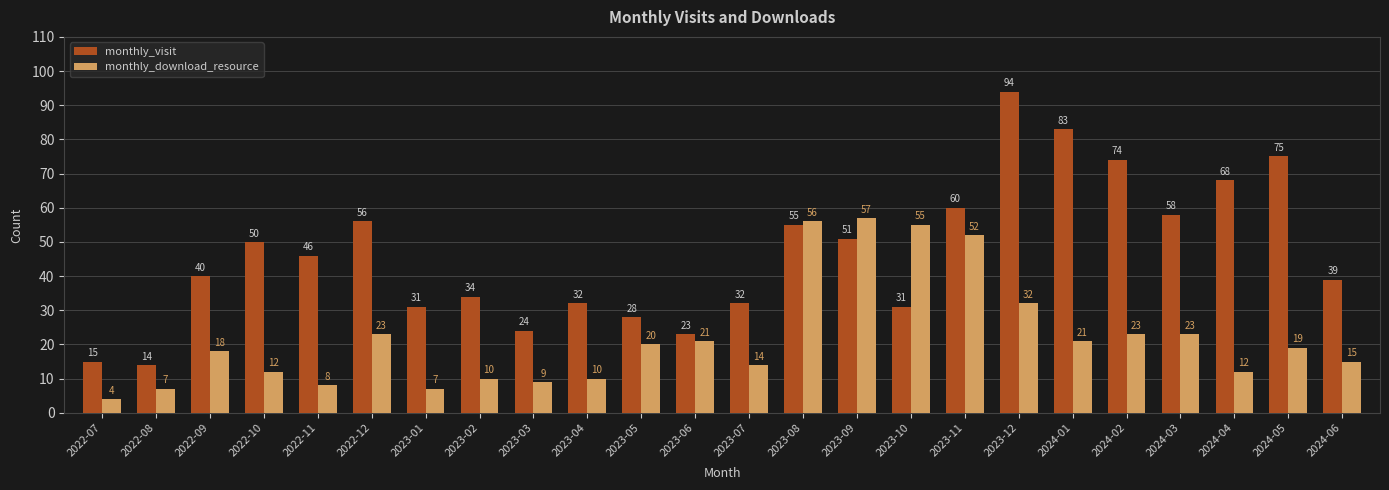

Rank the series at 2024-05 from highest to lowest value.

monthly_visit, monthly_download_resource